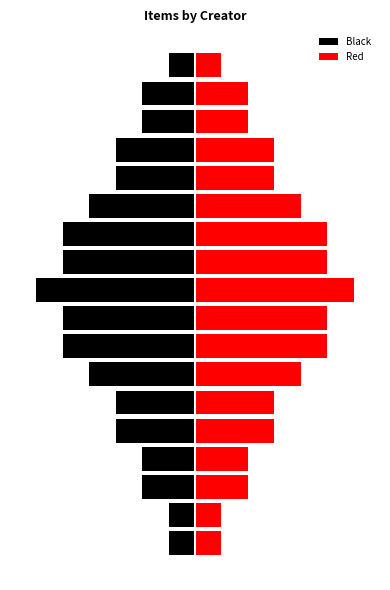

What value does the Red series have at 9?

6